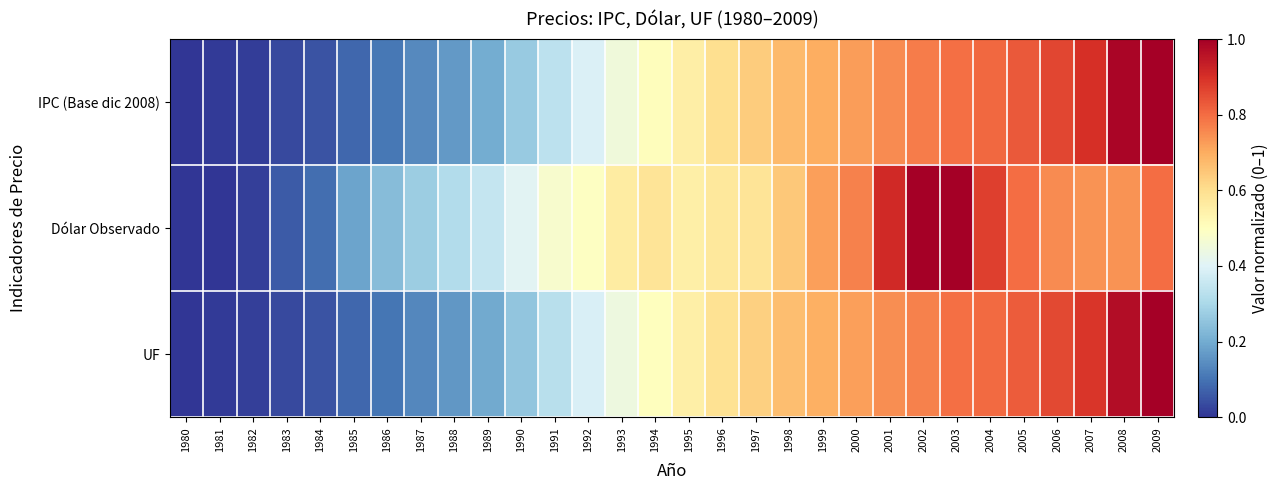

How many data points does each series have?

30